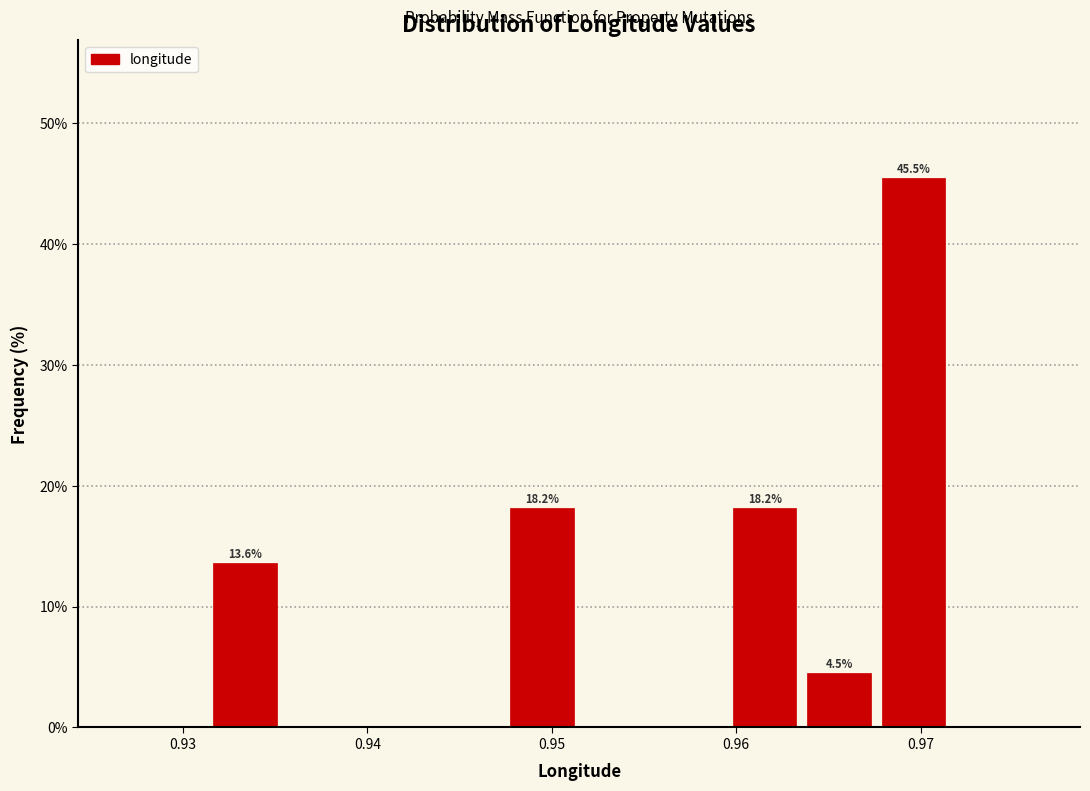

Which range on the x-axis has the tallest bar?

0.968 to 0.972